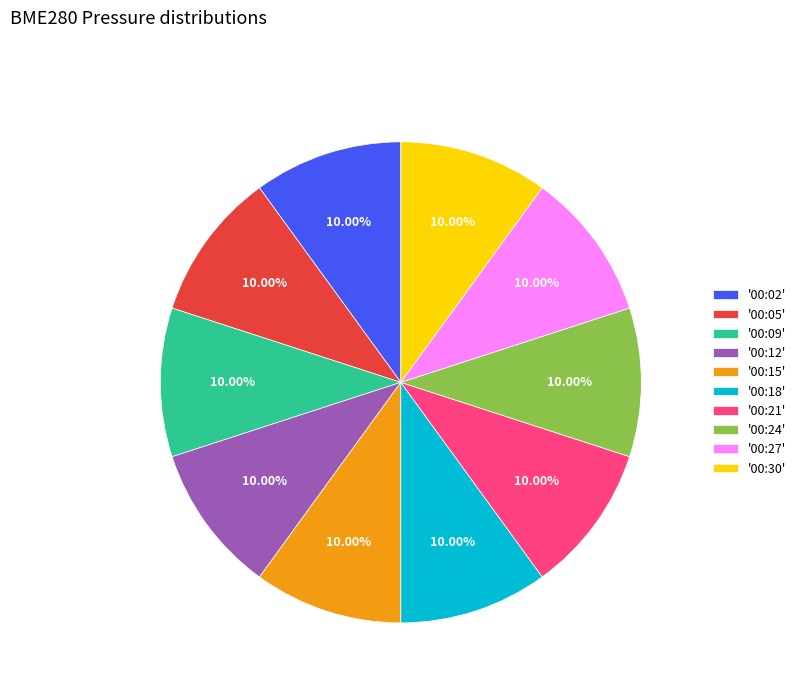

What is the ratio of the value at '00:05' to the value at '00:09'?

1.0